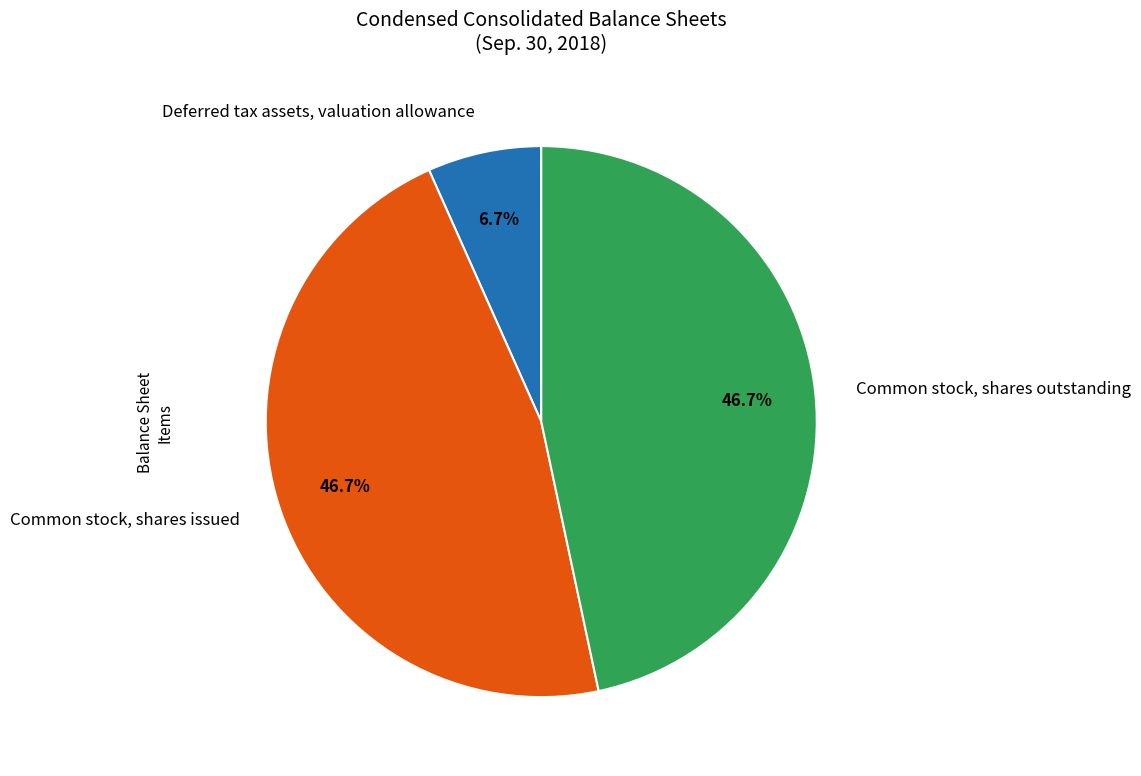

How many slices are in this pie chart?

3